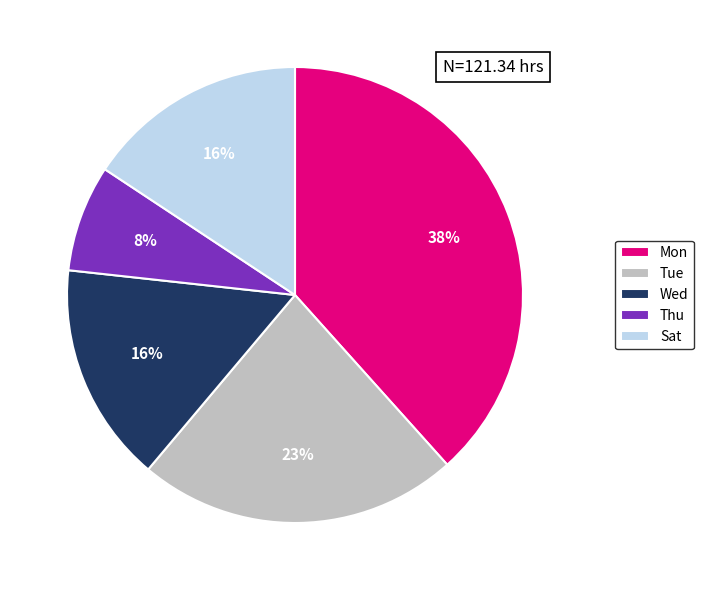

What is the ratio of the value at Thu to the value at Sat?

0.5